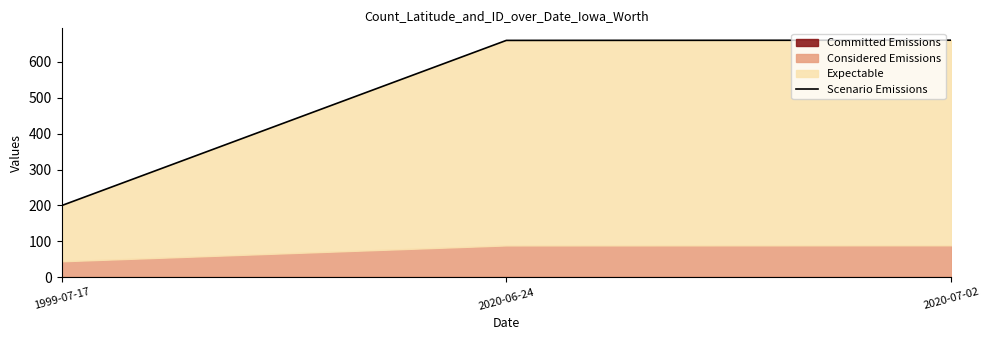

Which has a higher value, 2020-07-02 or 2020-06-24?

2020-07-02